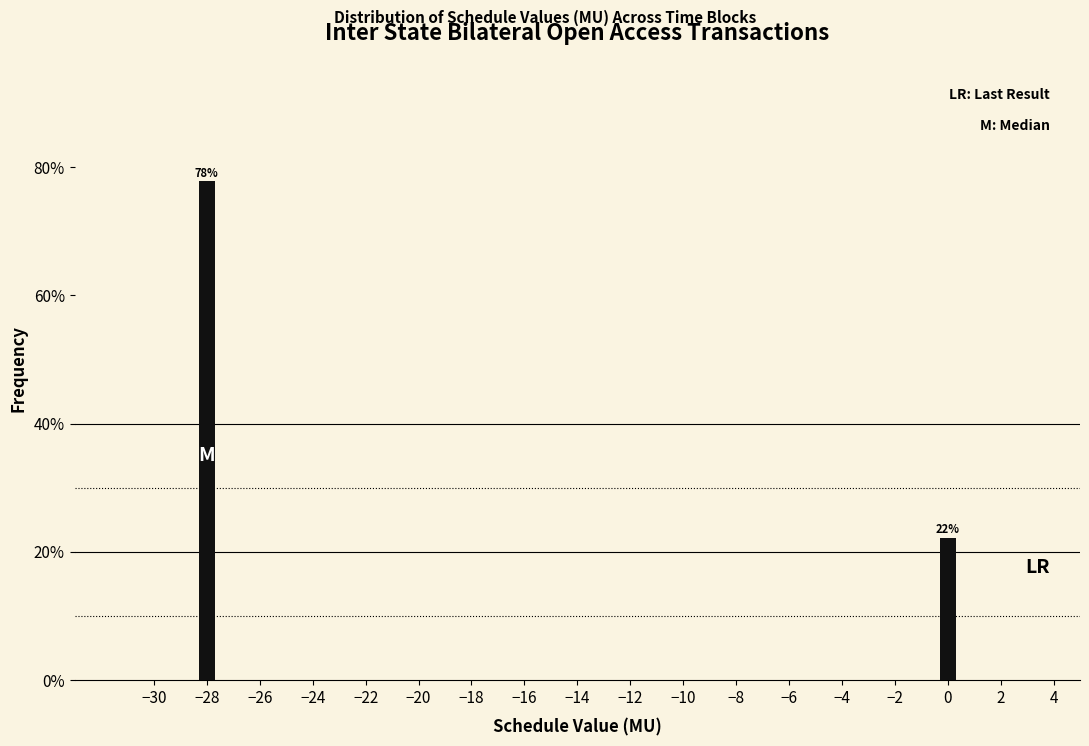

Are the bars horizontal?

No